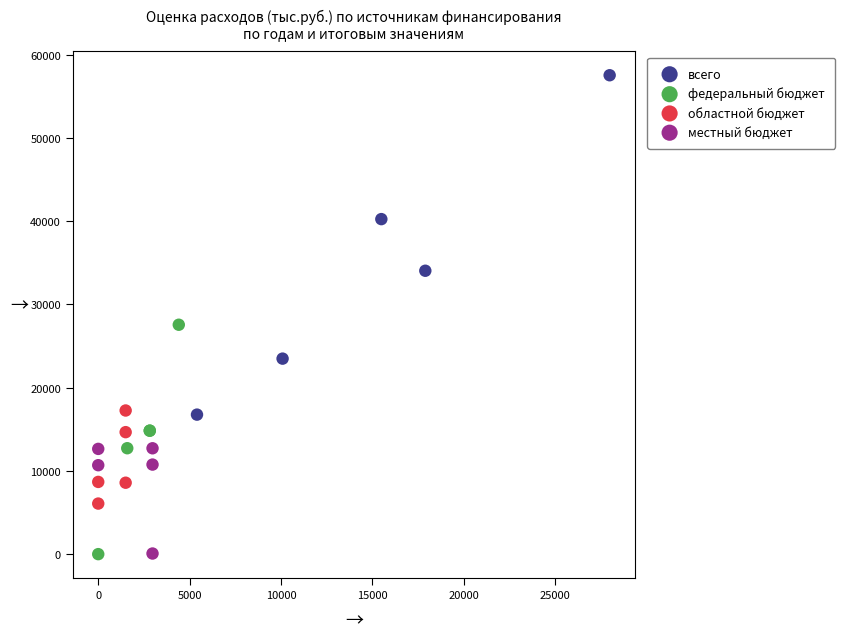

Which series contains the highest Y value?

всего